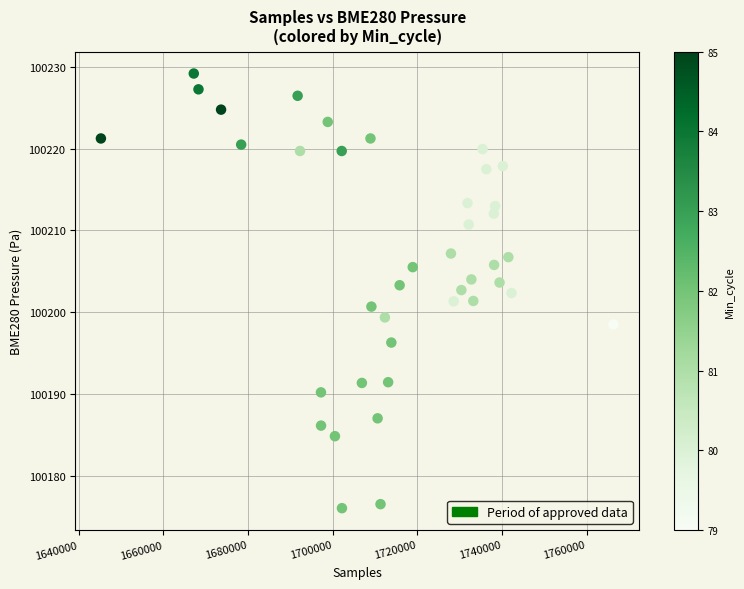

What is the range of X values (max minus min)?

121108.0